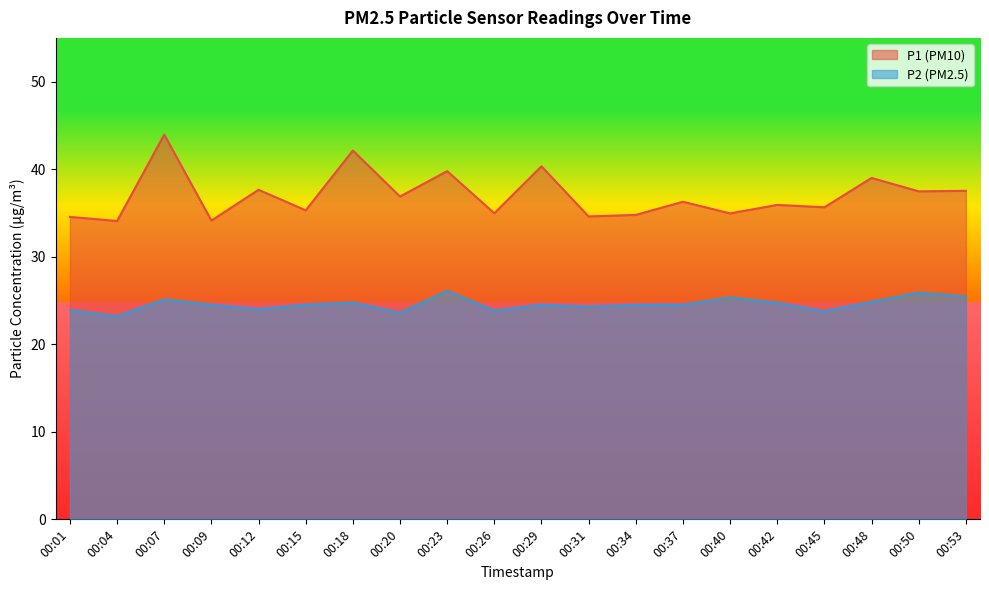

List the series in order of their overall mean, lowest first.

P2 (PM2.5), P1 (PM10)